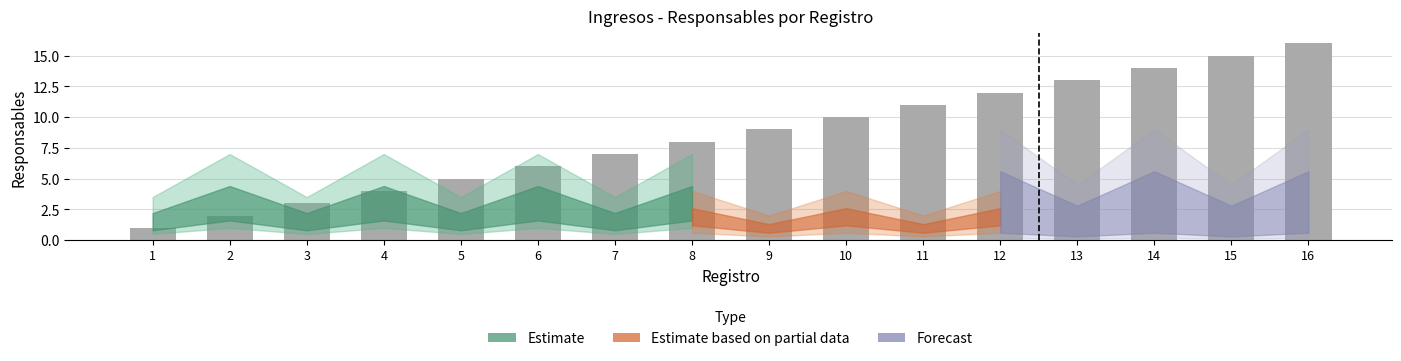

Which category has the highest value across all series?

16